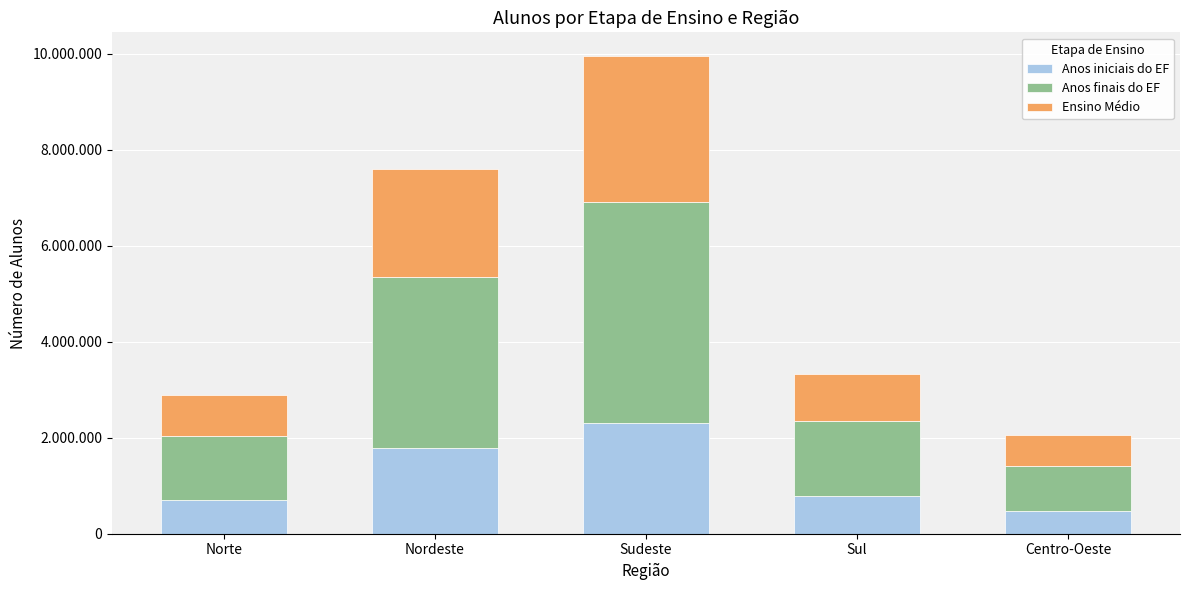

Which has a higher value, Nordeste or Centro-Oeste?

Nordeste